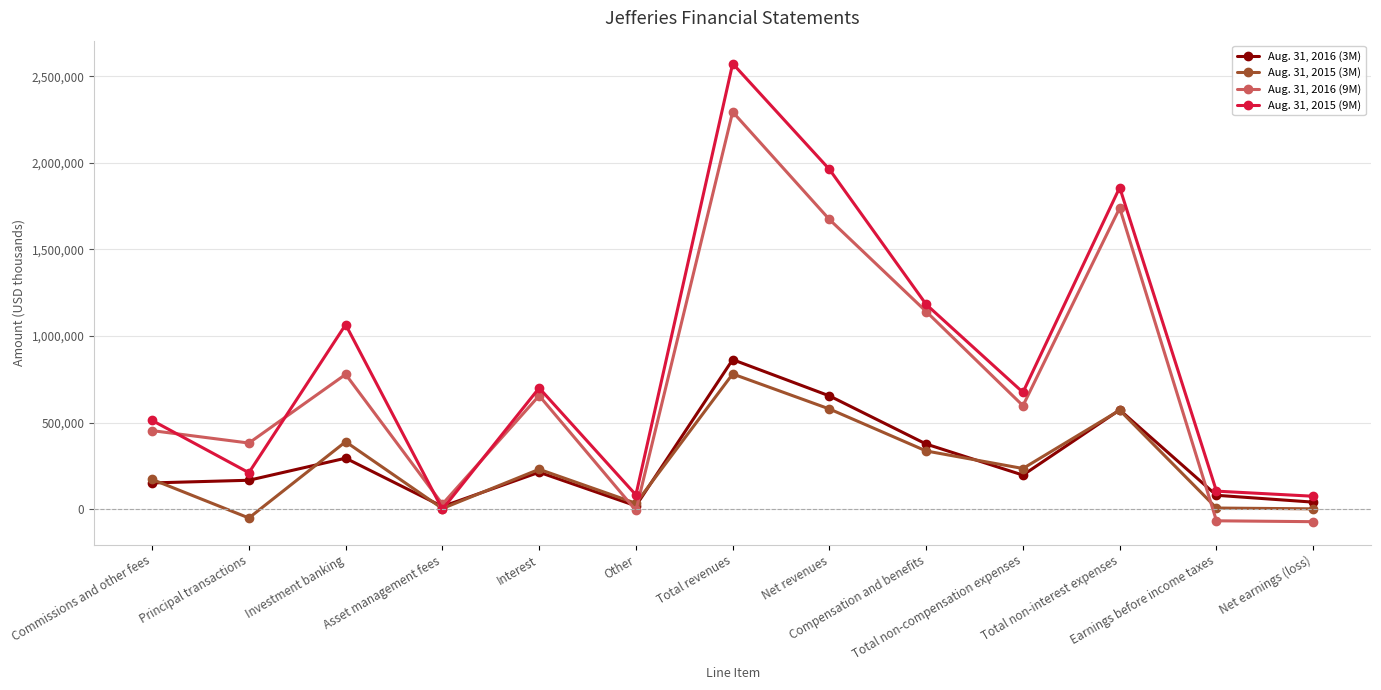

How many lines are shown in the chart?

4